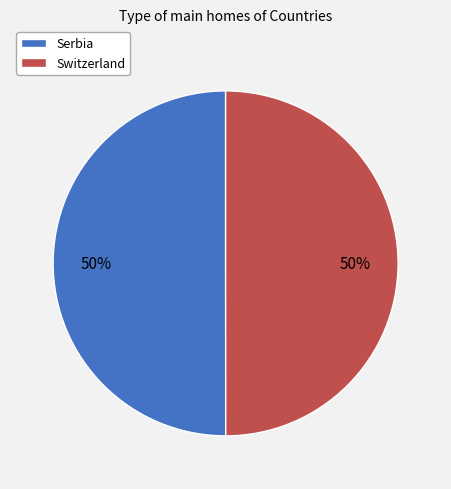

What is the ratio of the value at Switzerland to the value at Serbia?

1.0